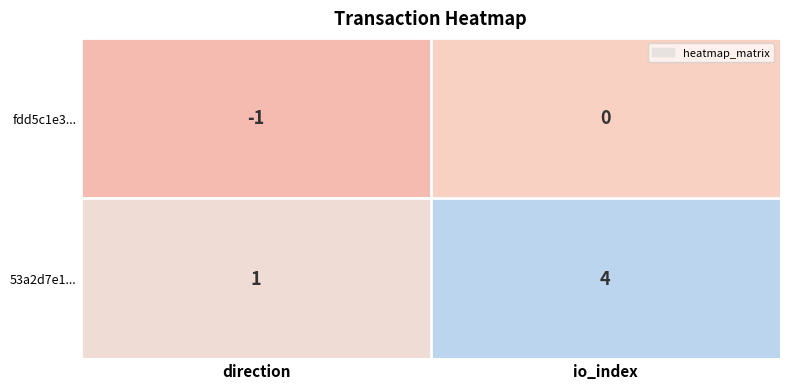

Rank the series at direction from lowest to highest value.

fdd5c1e3..., 53a2d7e1...